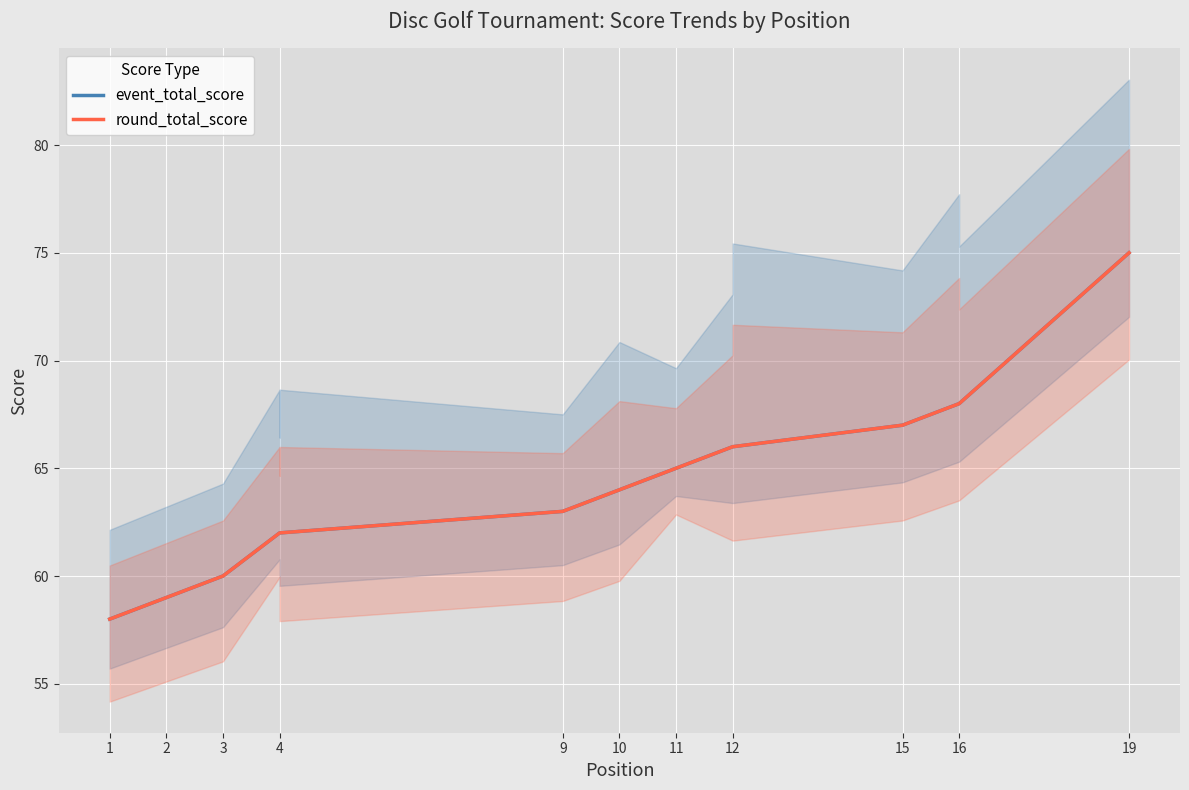

What is the total value across all series at 4?

124